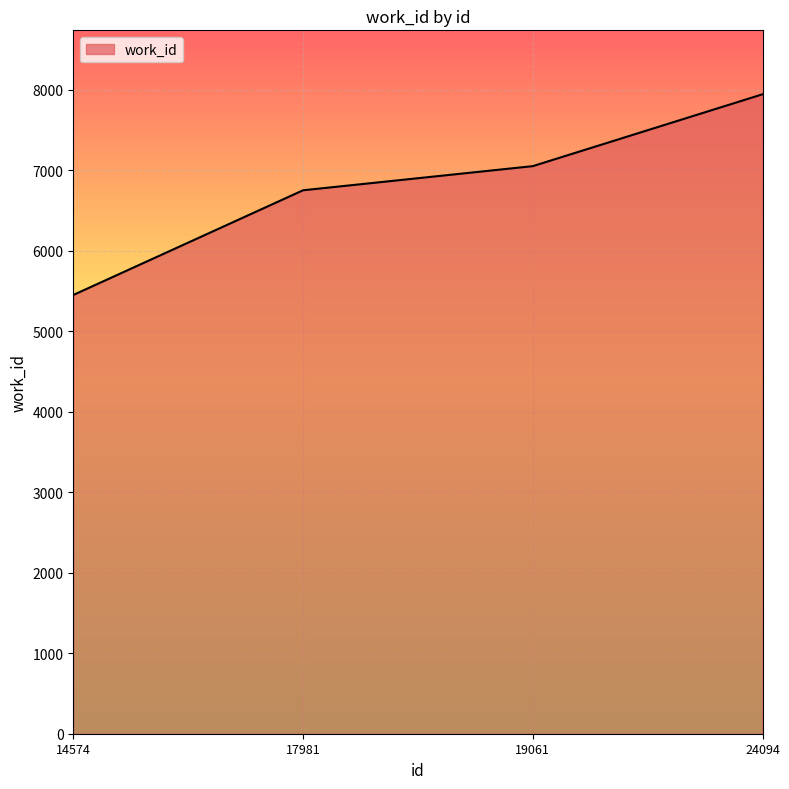

Reading left to right, extract all data points from this chart.

14574=5452	17981=6753	19061=7053	24094=7946